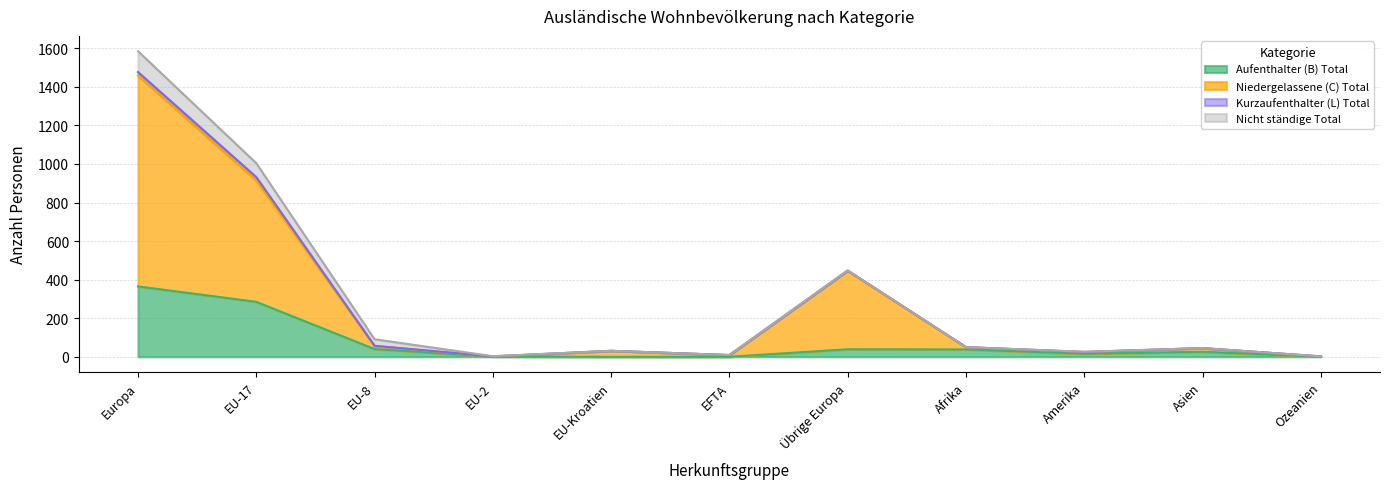

At how many categories does at least one series exceed 1114?

1